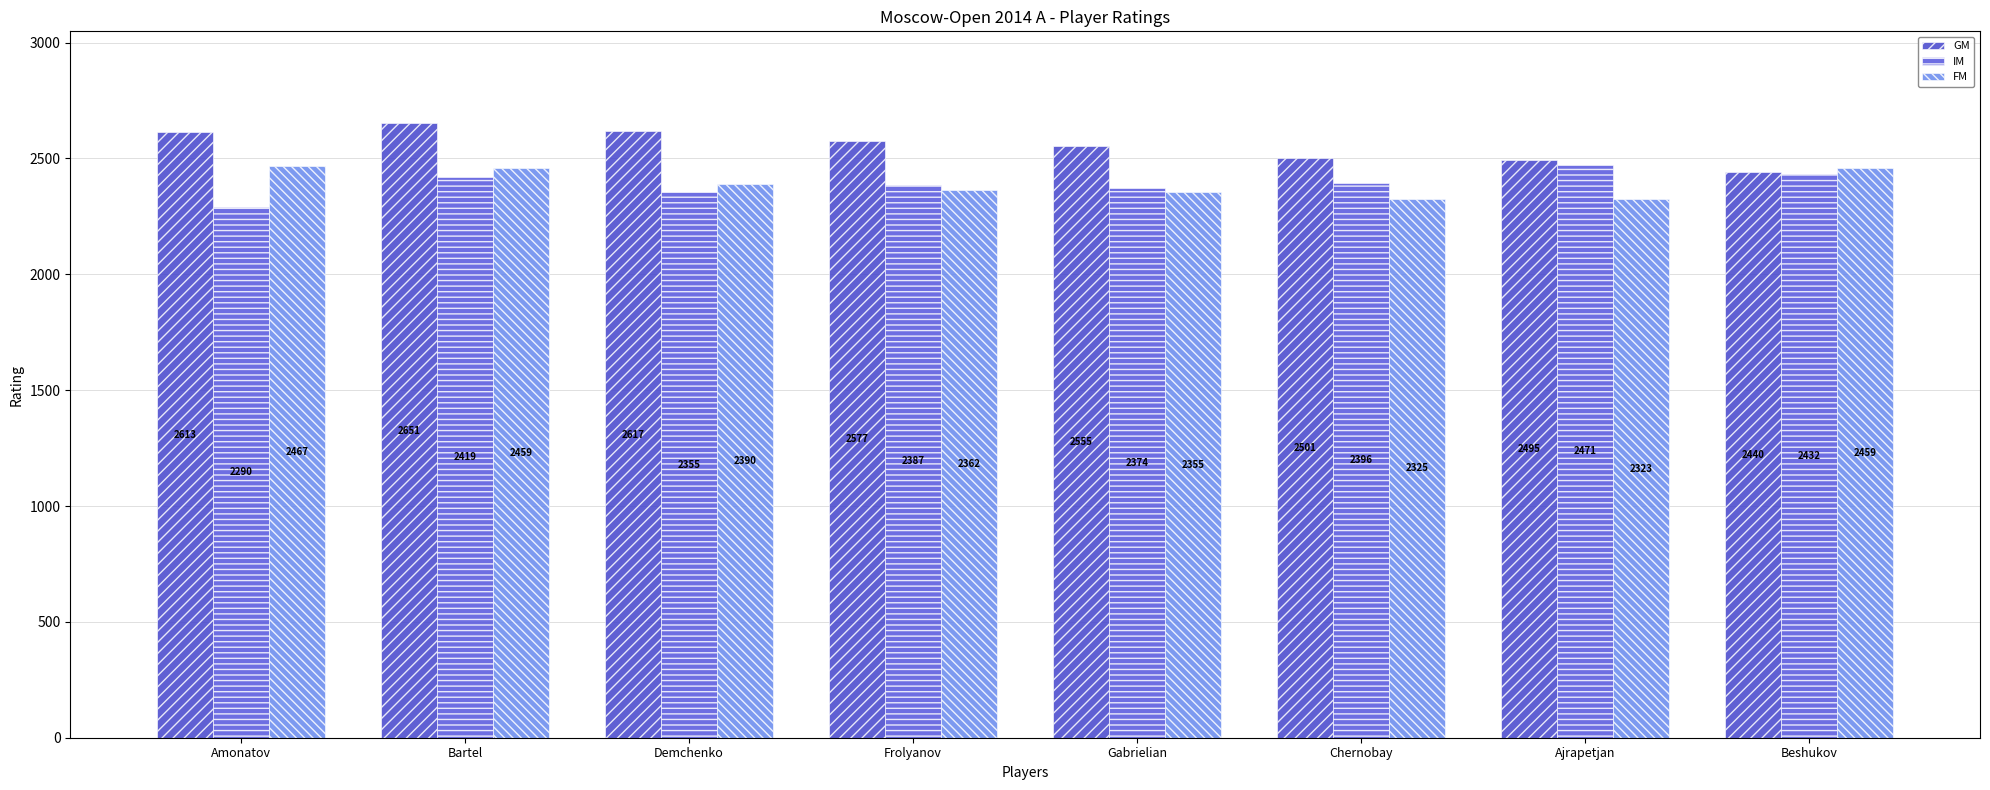

At Ajrapetjan, list the series in order from largest to smallest.

GM, IM, FM